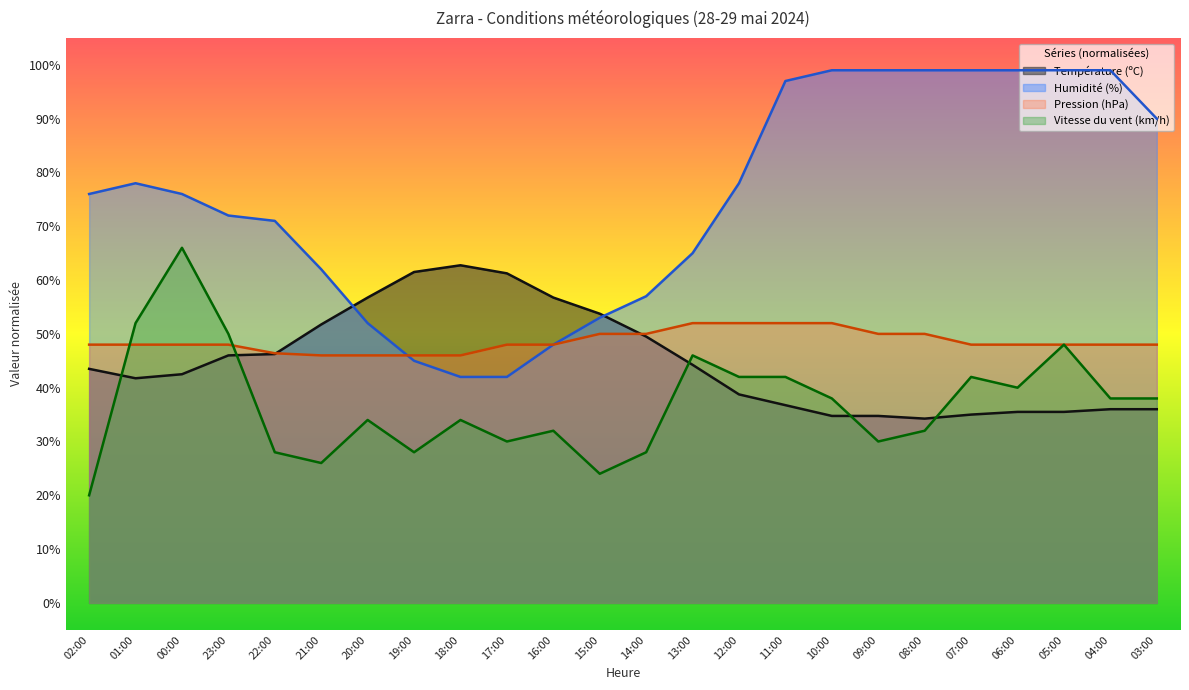

Is the value of Pression (hPa) at 22:00 greater than the value of Vitesse du vent (km/h) at 11:00?

Yes